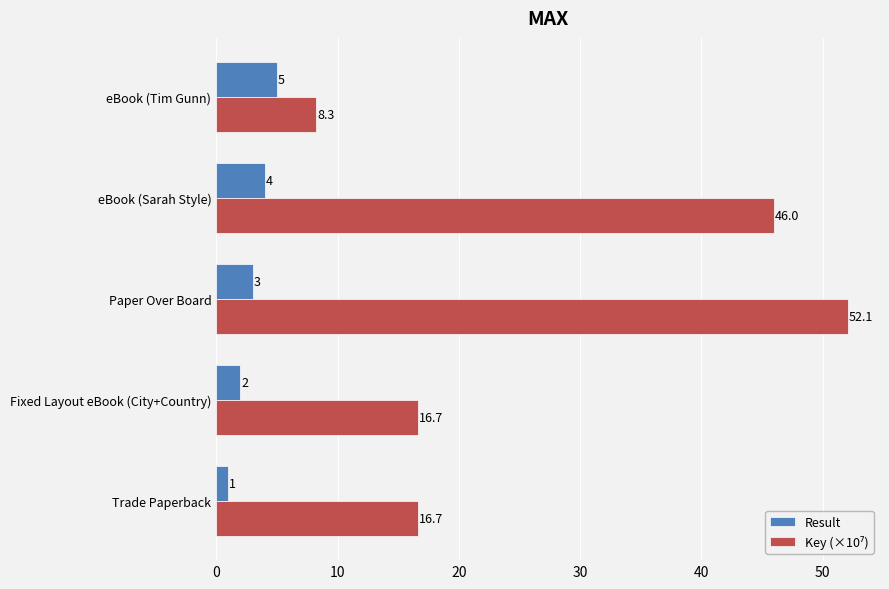

At which category is the sum across all series the highest?

Paper Over Board